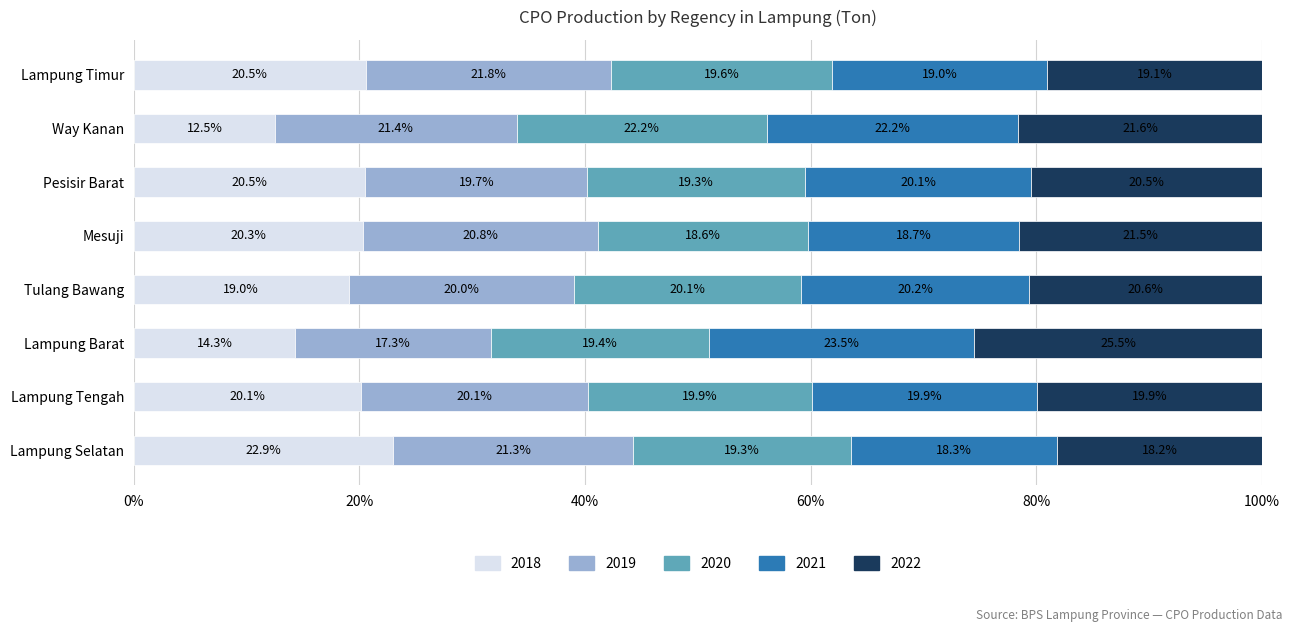

What is the total value across all series at Lampung Selatan?

100.0